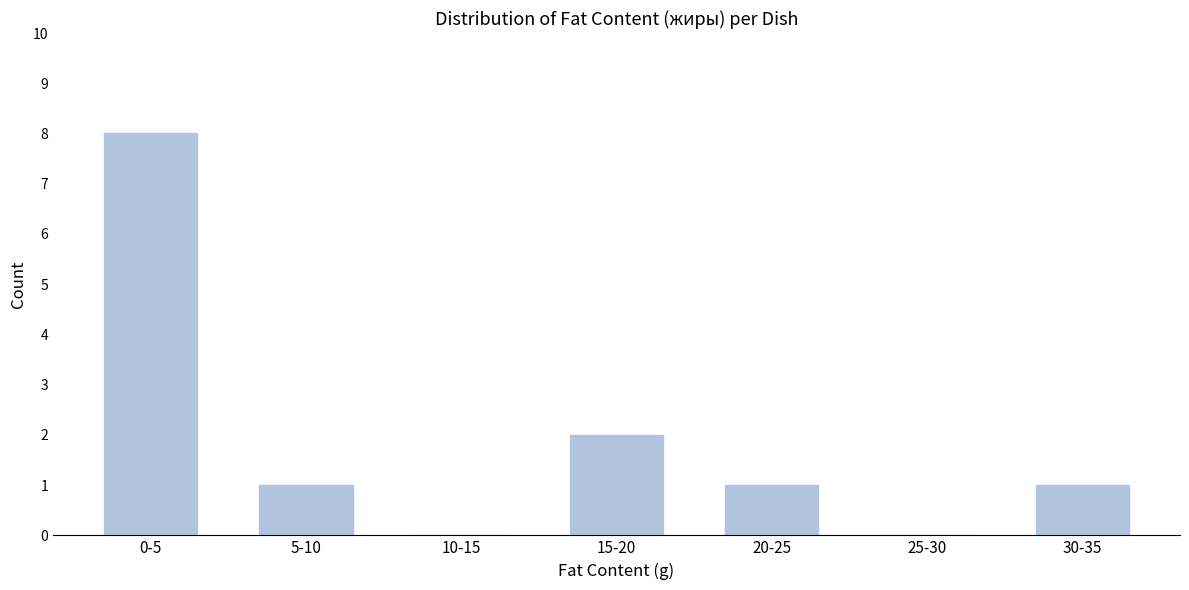

Reading left to right, transcribe all the data shown in this chart.

0-5=8	5-10=1	10-15=0	15-20=2	20-25=1	25-30=0	30-35=1